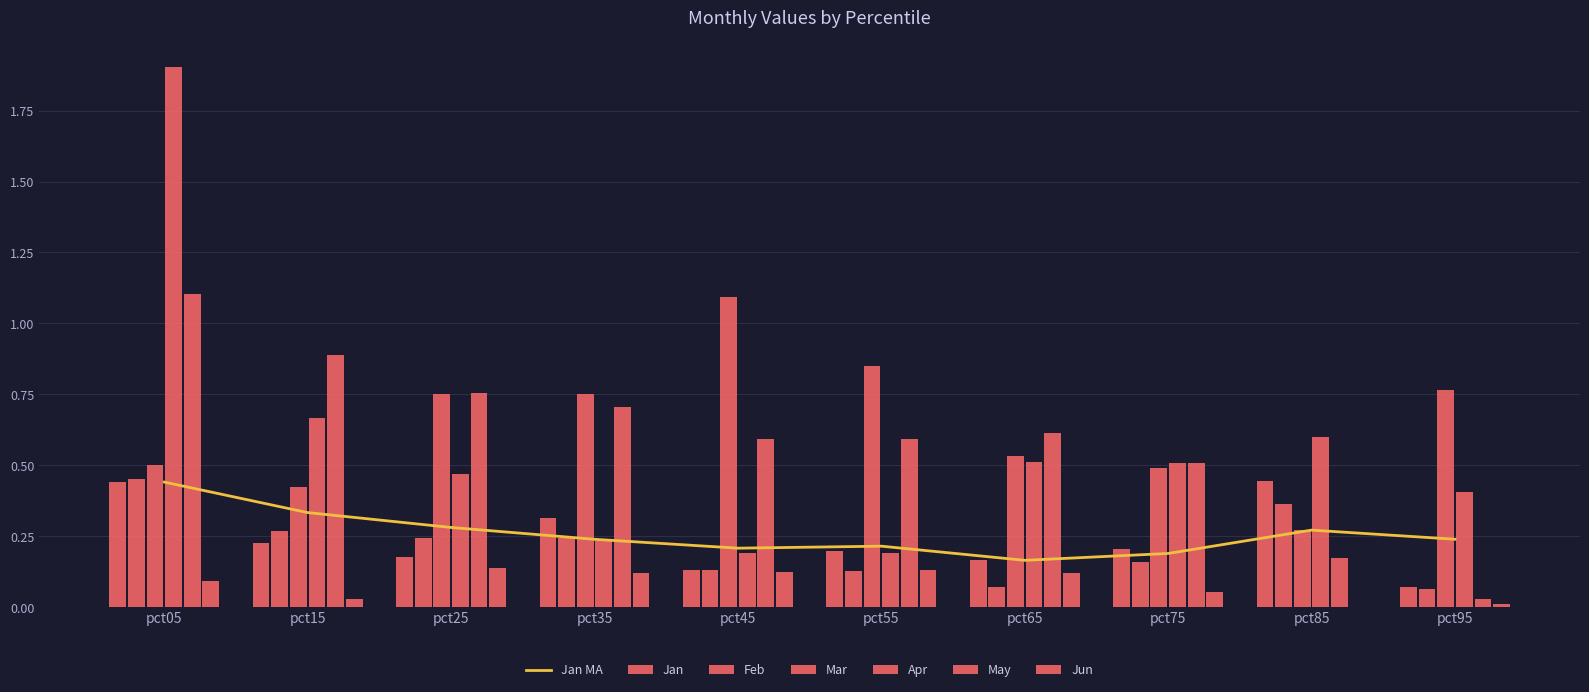

Is it true that Feb equals 0.1 at pct95?

True